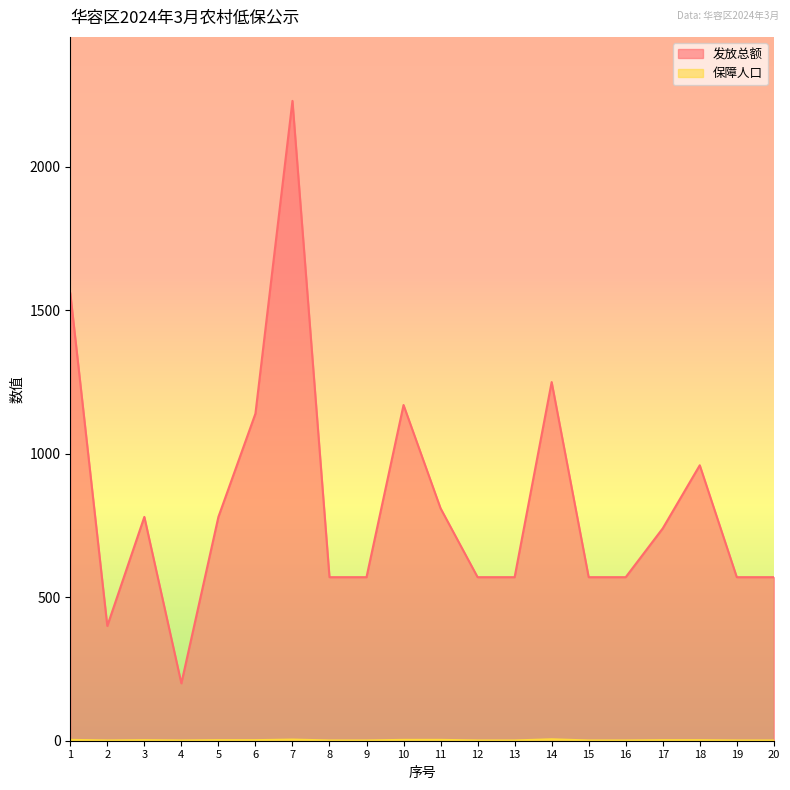

How many interior local peaks does the 发放总额 series have?

5